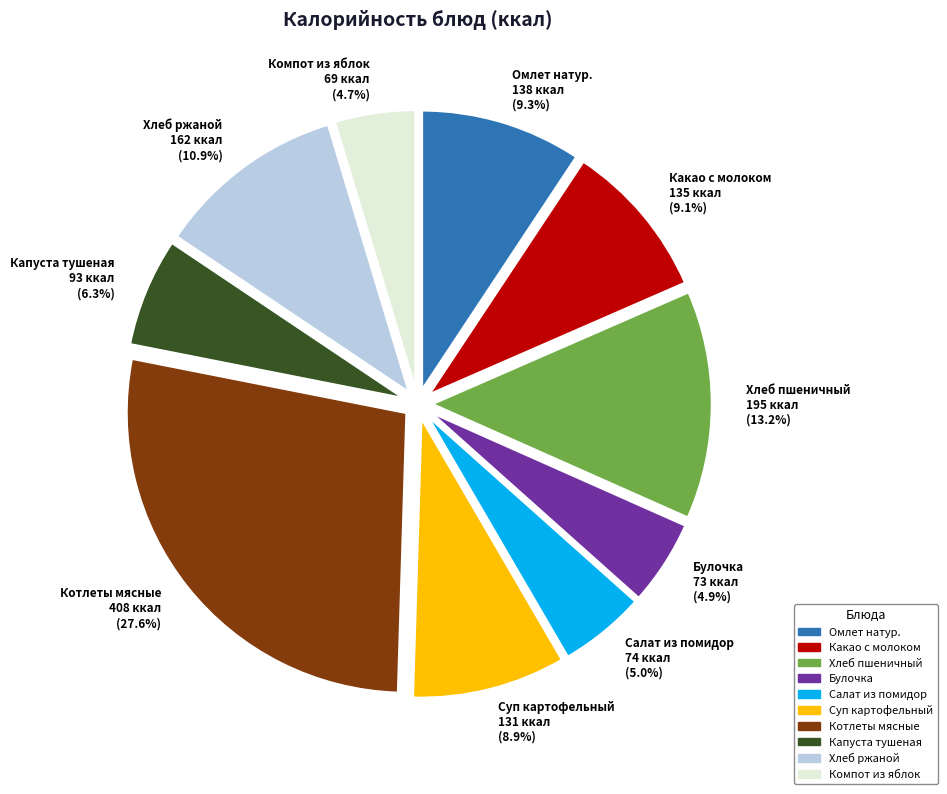

What percentage is NOT represented by Салат из помидор 74 ккал (5.0%)?

95.0%